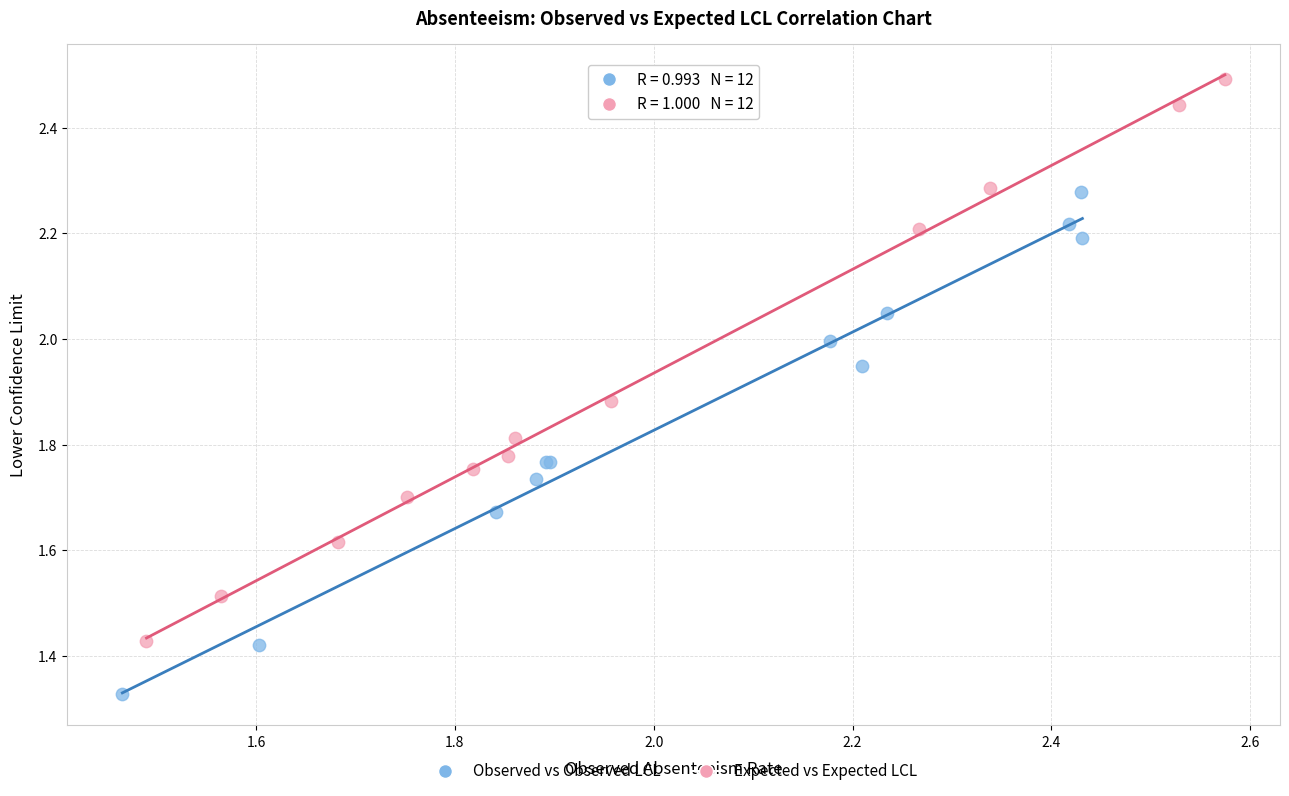

Which series has the widest spread of Y values?

Expected vs Expected LCL